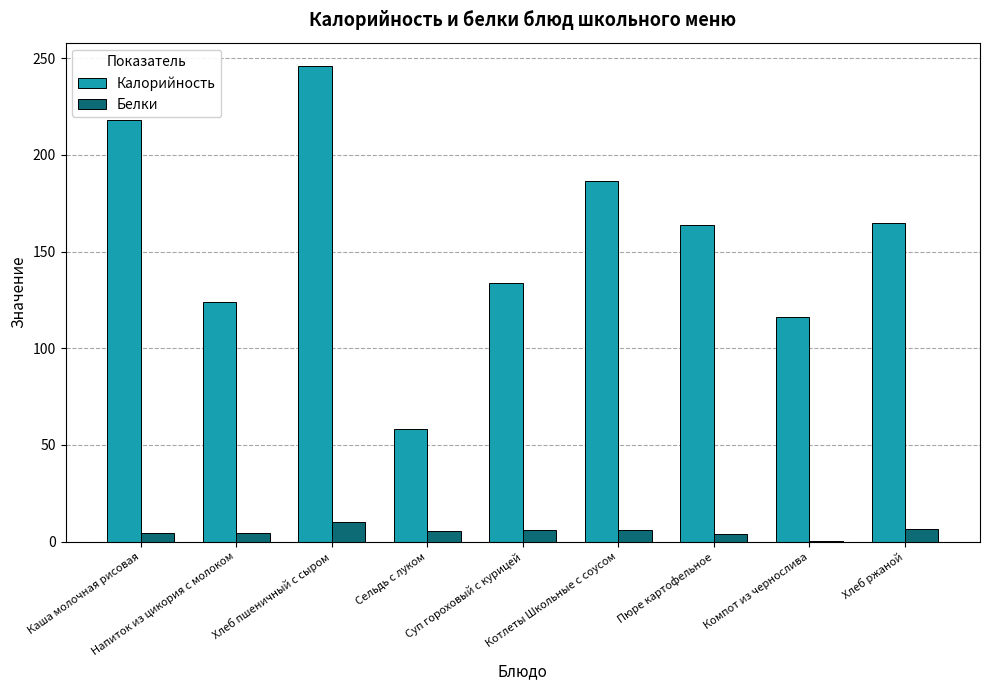

Which series has the largest total across all categories?

Калорийность